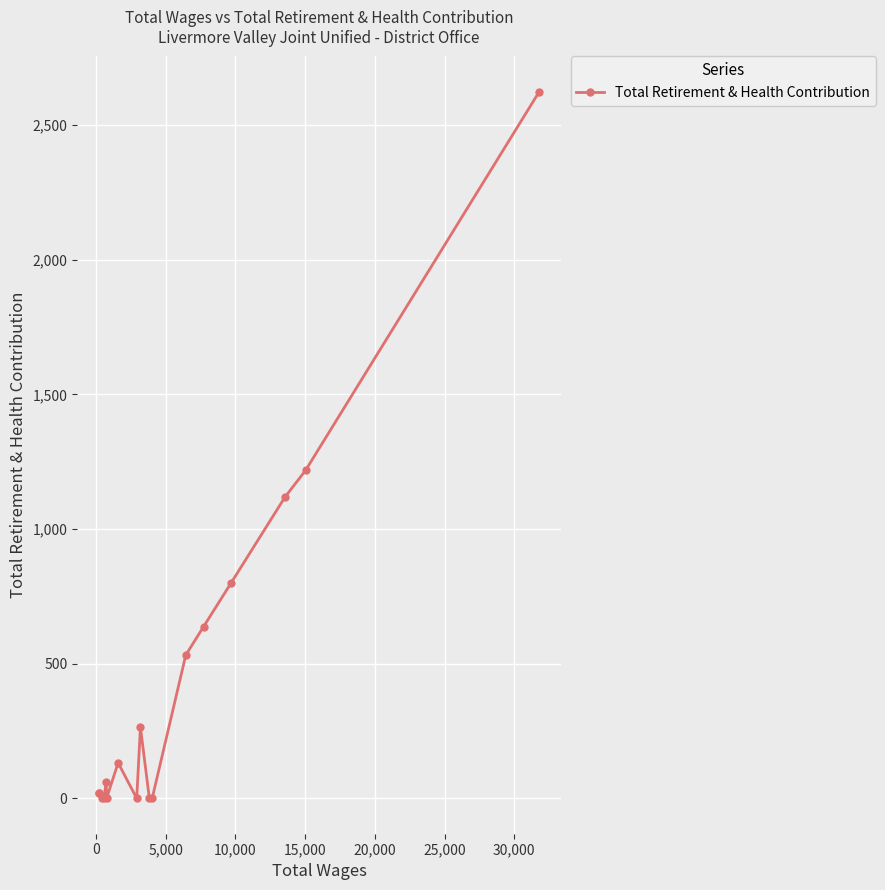

How many series are shown in this chart?

1